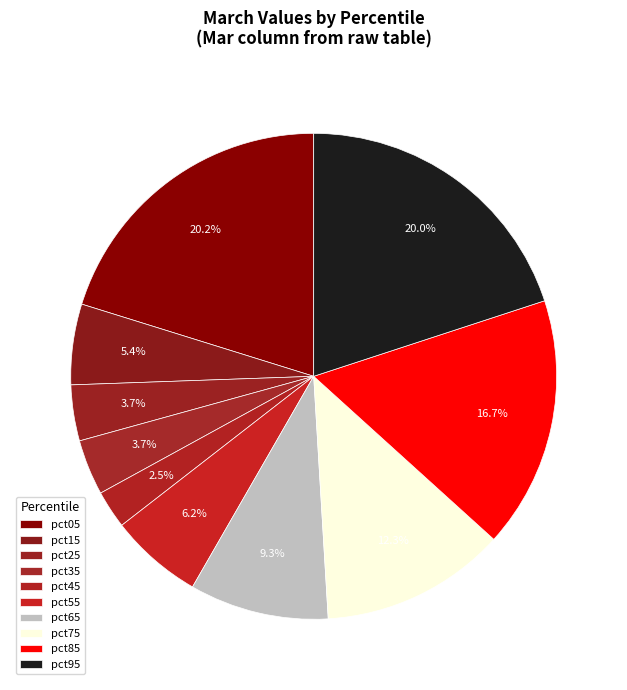

Which category has the smallest portion of the pie?

pct45